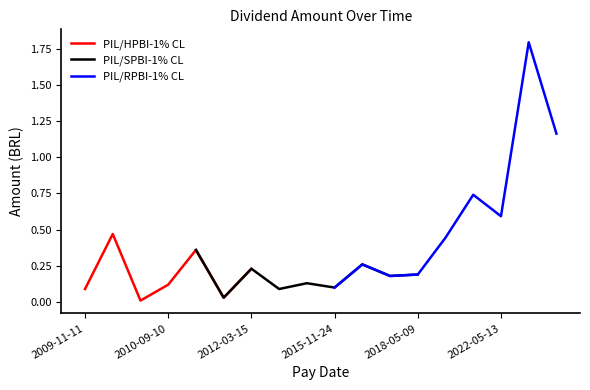

At which category does the data reach its first local valley?

2010-05-17